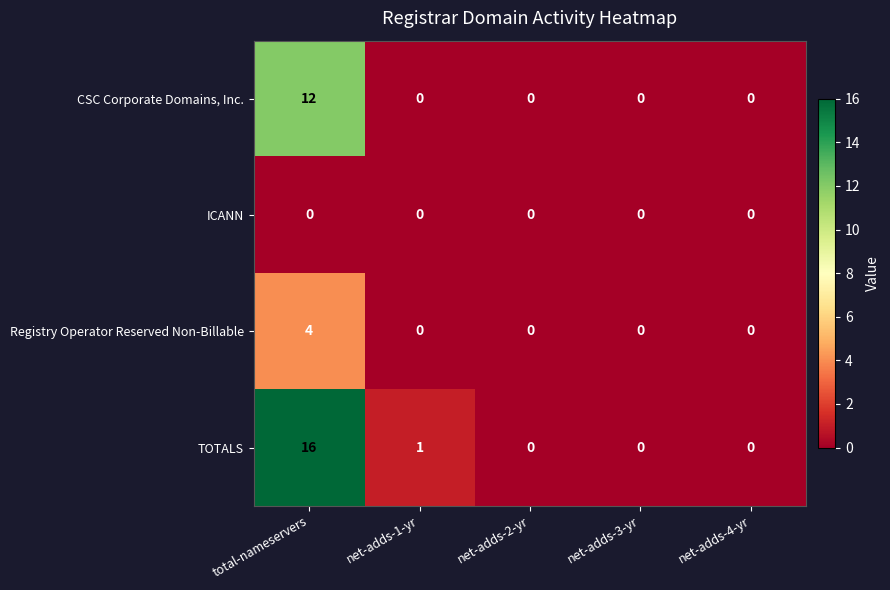

The value of Registry Operator Reserved Non-Billable at net-adds-3-yr is -2. True or false?

False